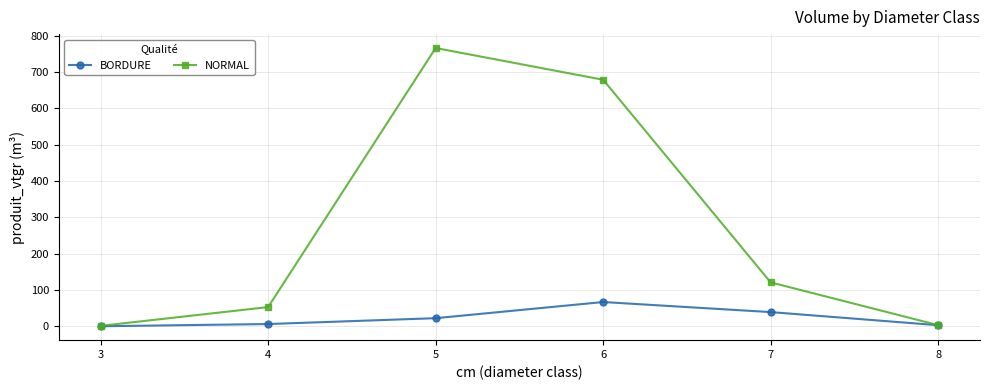

Where is the first local maximum for NORMAL?

5